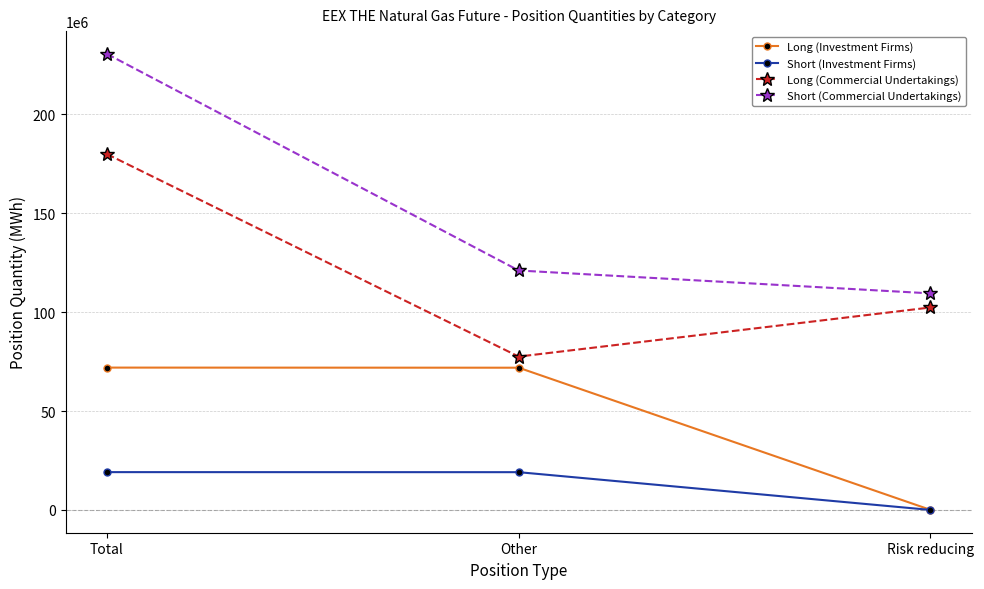

Which category has the highest value across all series?

Total